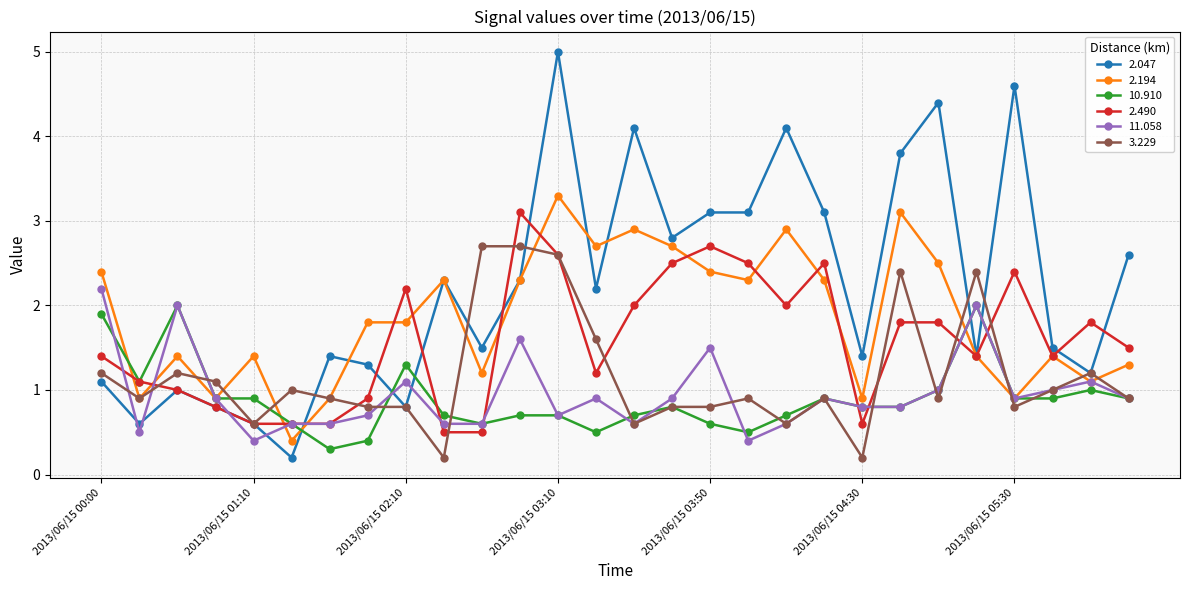

True or false: 10.910 and 2.047 cross at least once.

True